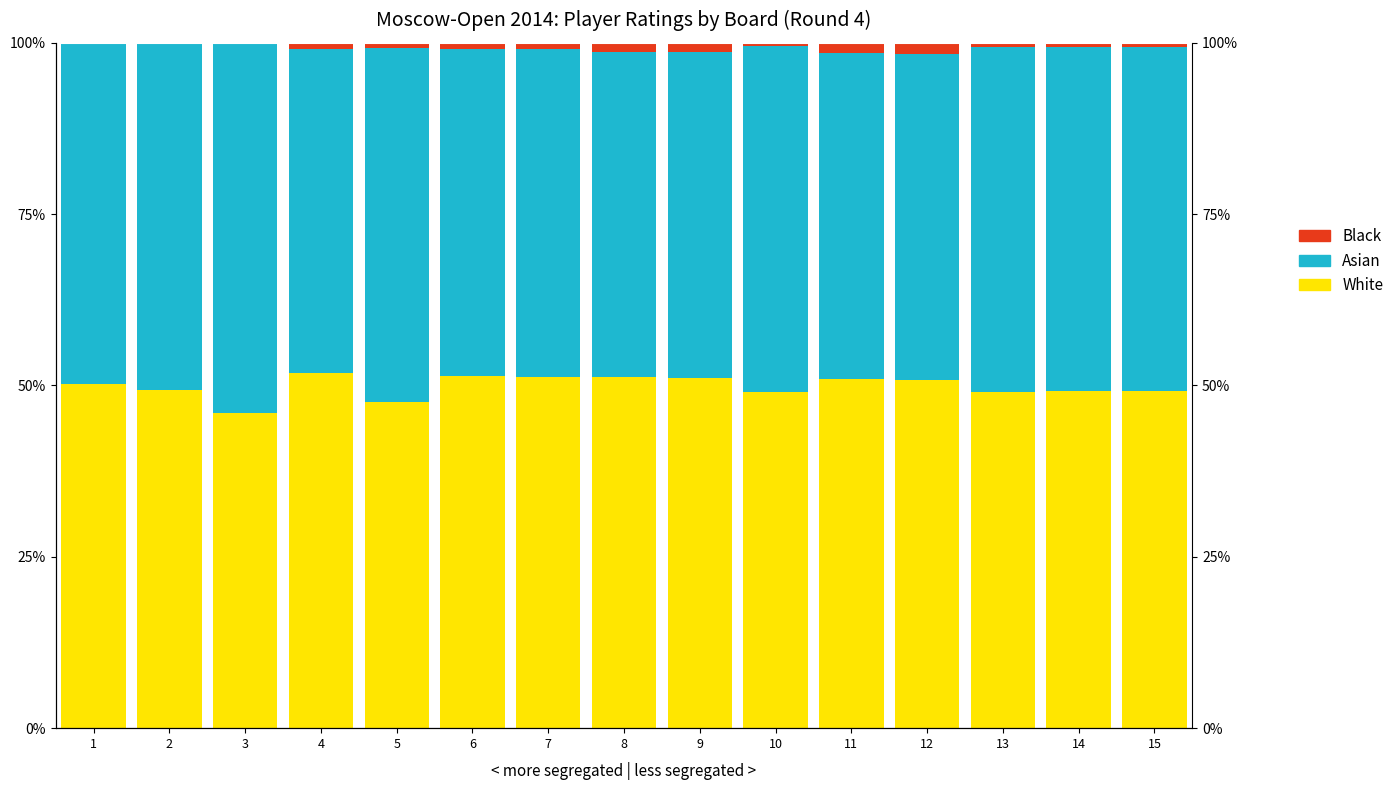

What is the maximum value for Asian?

53.8